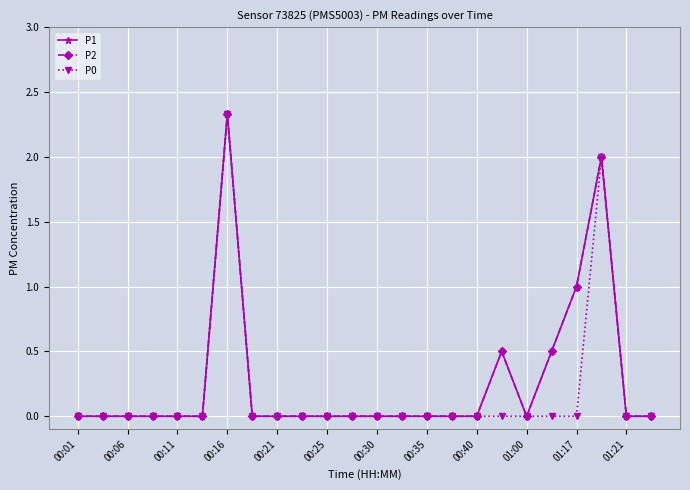

Reading left to right, what are all the values shown in this chart?

P1: 0.0	0.0	0.0	0.0	0.0	0.0	2.3	0.0	0.0	0.0	0.0	0.0	0.0	0.0	0.0	0.0	0.0	0.5	0.0	0.5	1.0	2.0	0.0	0.0
P2: 0.0	0.0	0.0	0.0	0.0	0.0	2.3	0.0	0.0	0.0	0.0	0.0	0.0	0.0	0.0	0.0	0.0	0.5	0.0	0.5	1.0	2.0	0.0	0.0
P0: 0.0	0.0	0.0	0.0	0.0	0.0	2.3	0.0	0.0	0.0	0.0	0.0	0.0	0.0	0.0	0.0	0.0	0.0	0.0	0.0	0.0	2.0	0.0	0.0